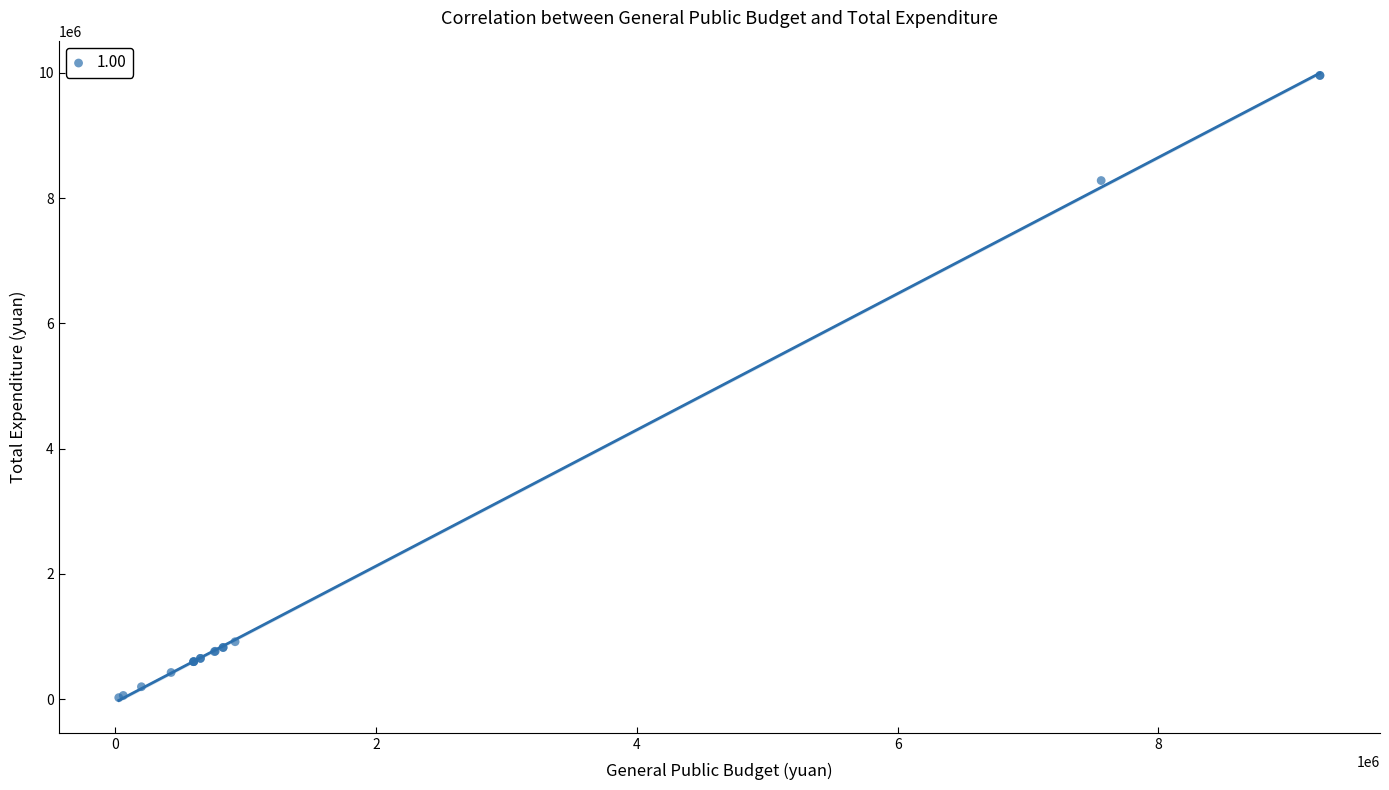

What Y value in the scatter plot is closest to 4992232?

8280914.8